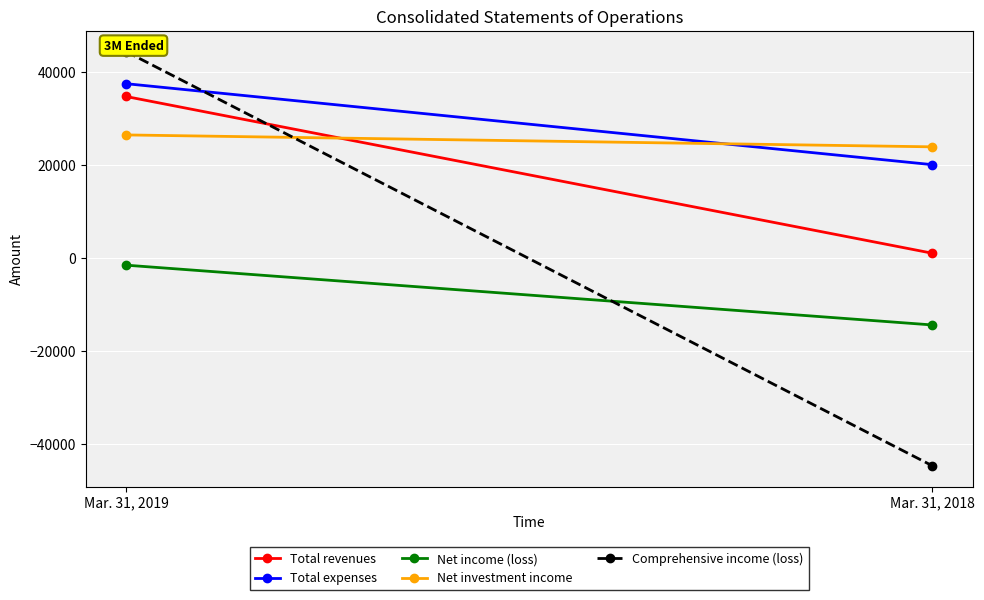

Reading right to left, list all the values displayed in this chart.

Total revenues: Mar. 31, 2018=1049	Mar. 31, 2019=34755
Total expenses: Mar. 31, 2018=20095	Mar. 31, 2019=37510
Net income (loss): Mar. 31, 2018=-14370	Mar. 31, 2019=-1511
Net investment income: Mar. 31, 2018=23931	Mar. 31, 2019=26493
Comprehensive income (loss): Mar. 31, 2018=-44660	Mar. 31, 2019=44409